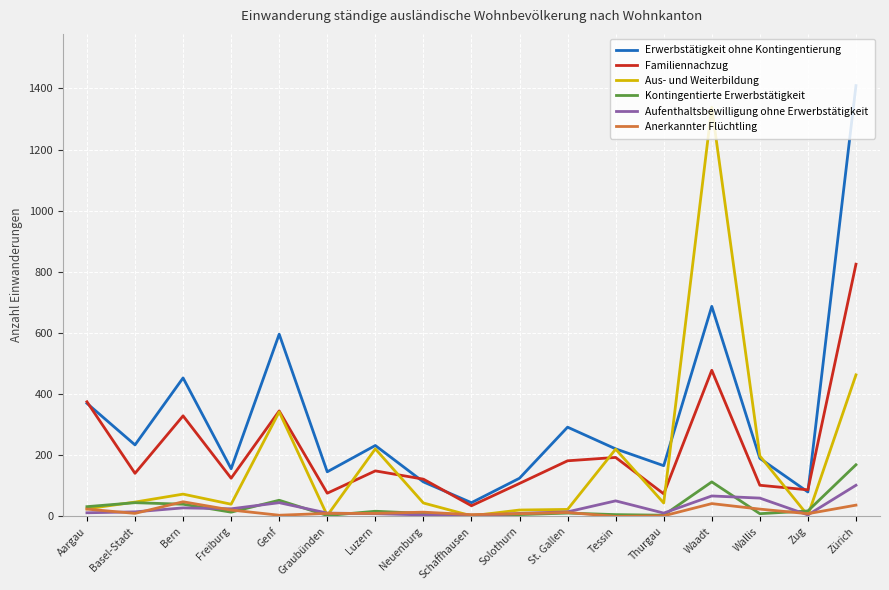

What is the maximum value for Anerkannter Flüchtling?

48